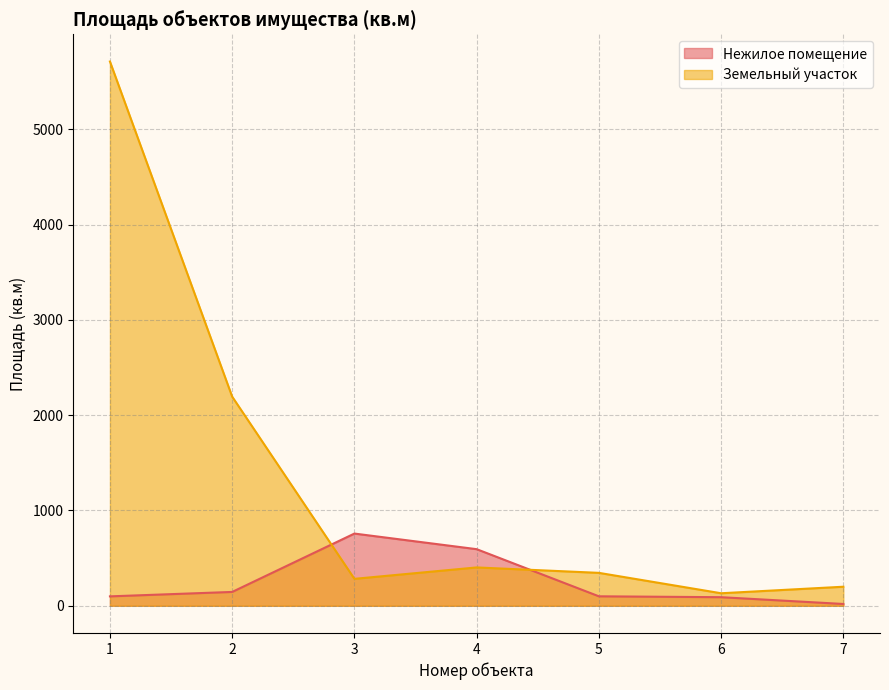

Between 5 and 6, which is larger?

5